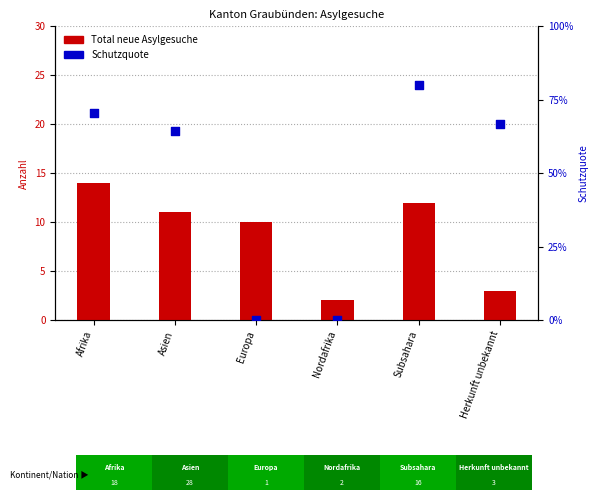

Is the value of Schutzquote at Afrika greater than the value of Total neue Asylgesuche at Europa?

No